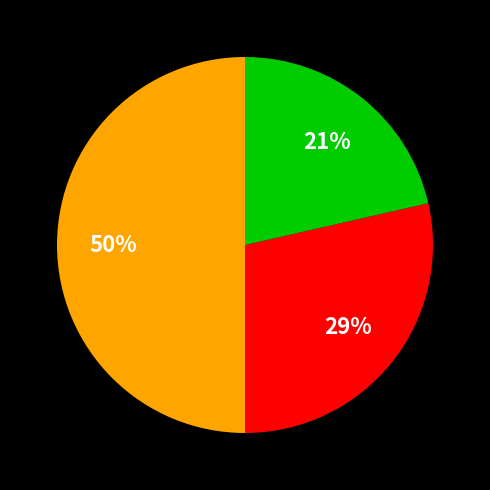

To the nearest percent, what is the difference between the largest and smallest slice percentages?

29%